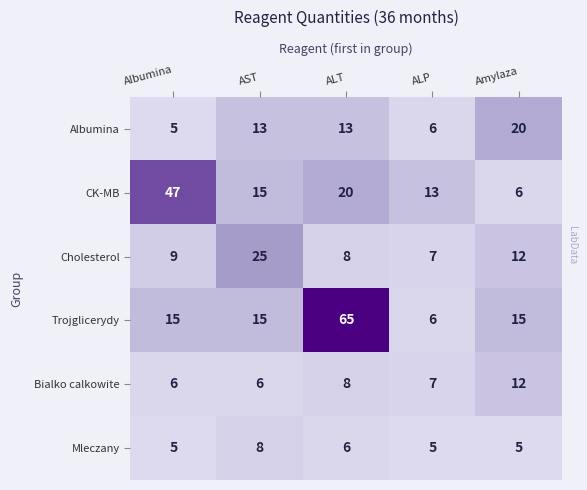

Which series has the widest spread of values?

Trojglicerydy